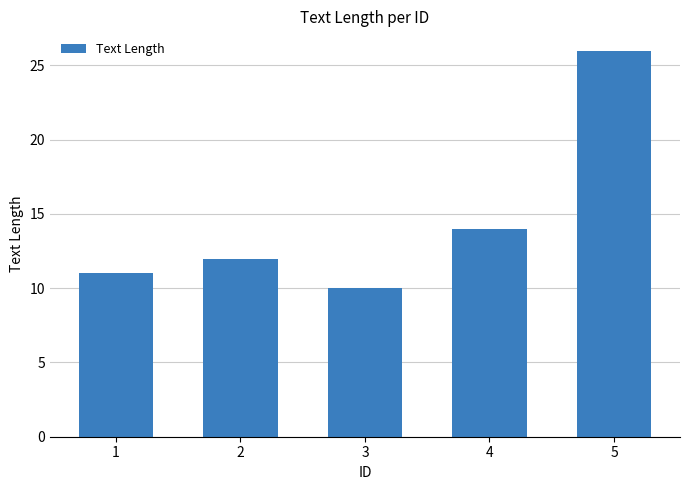

How many categories are shown in the chart?

5